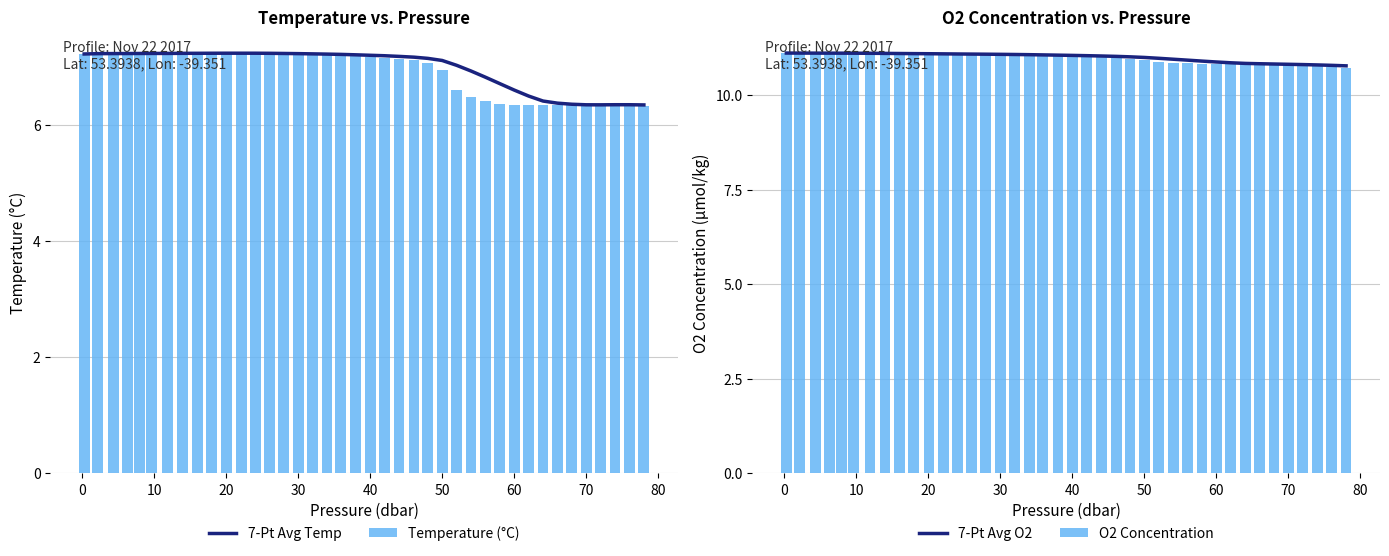

Is it true that 7-Pt Avg O2 equals 3.6 at 50?

False